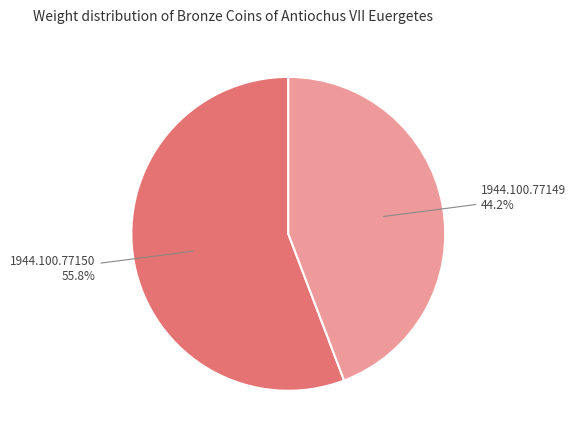

What percentage is the 1944.100.77149 slice, to the nearest percent?

44%